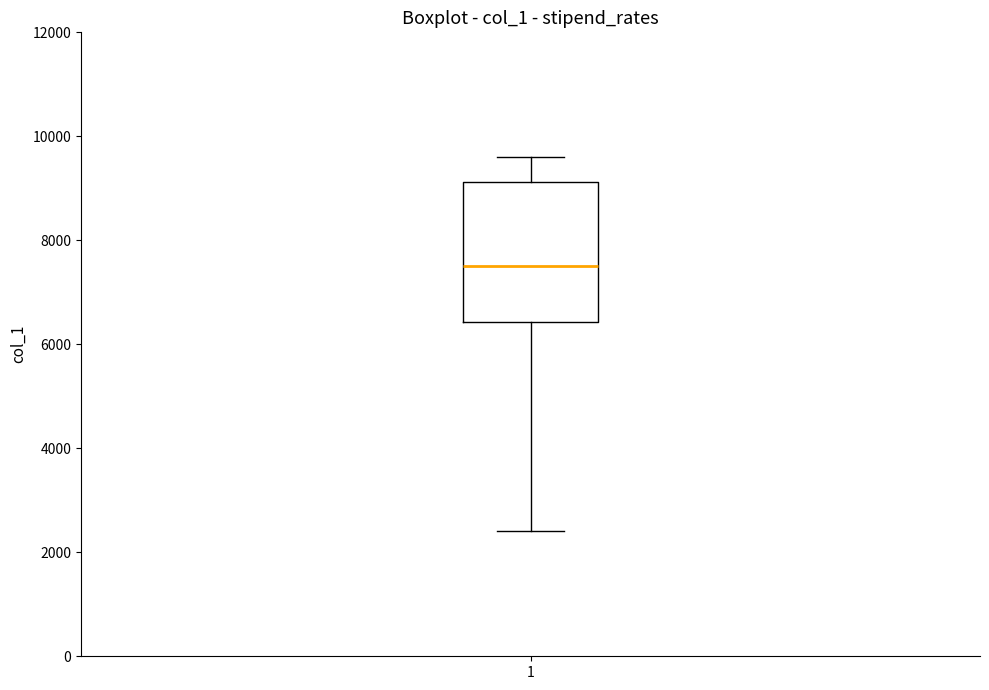

Transcribe this box plot: give where the median line is, the range the box spans, and where the two whiskers end, as read against the y-axis. The values are not printed on the chart, so give them approximately, as read against the axis.

median 7400, box 6400 to 9200, whiskers 2400 to 9600